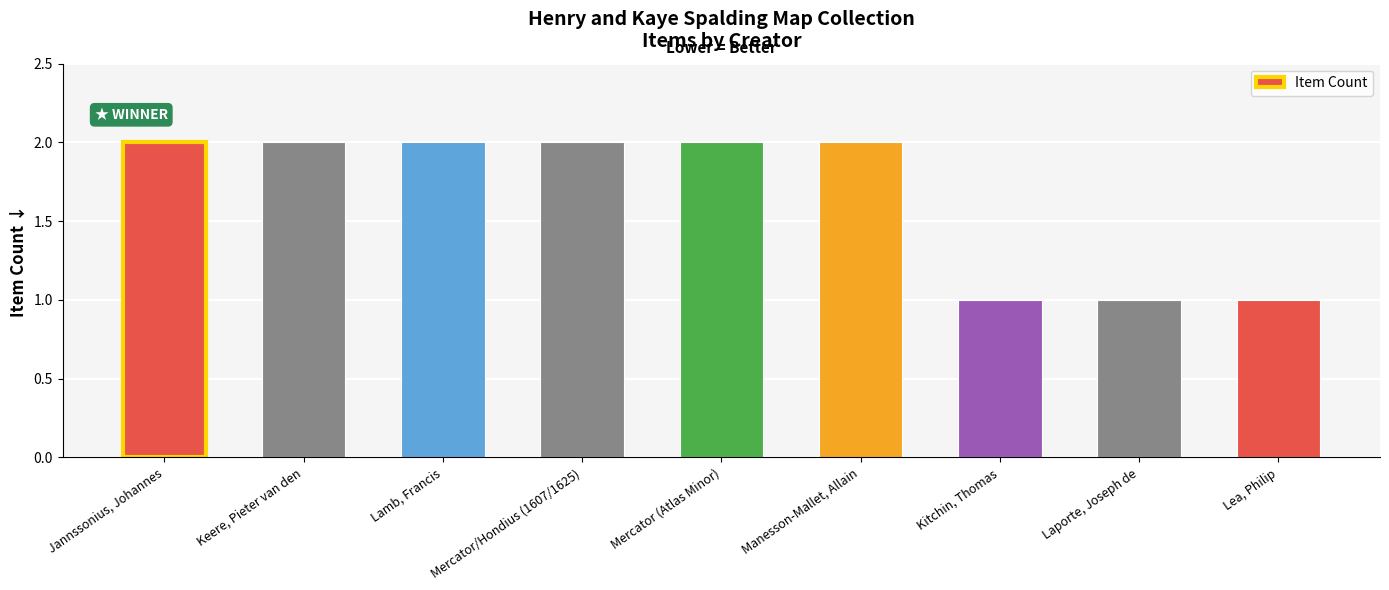

What is the ratio of the value at Laporte, Joseph de to the value at Manesson-Mallet, Allain?

0.5